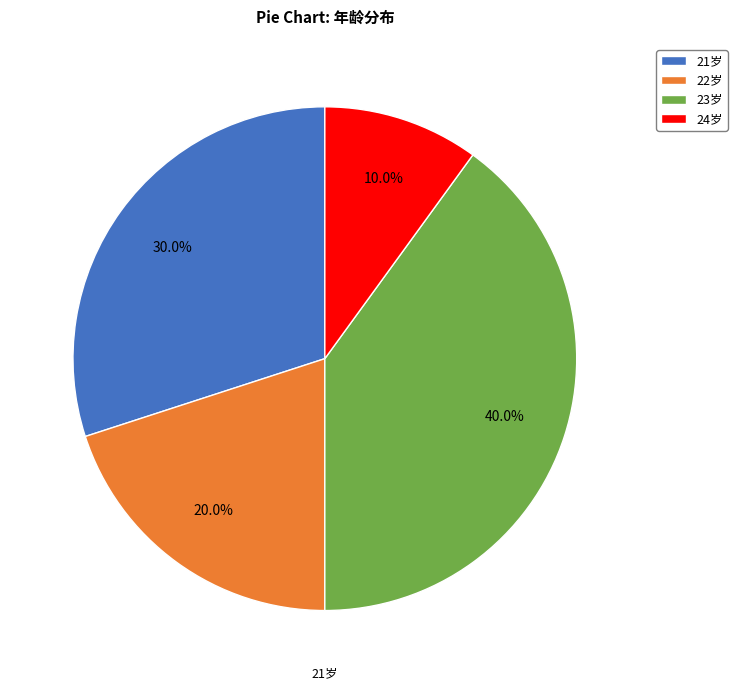

Is there a majority slice in this chart?

No